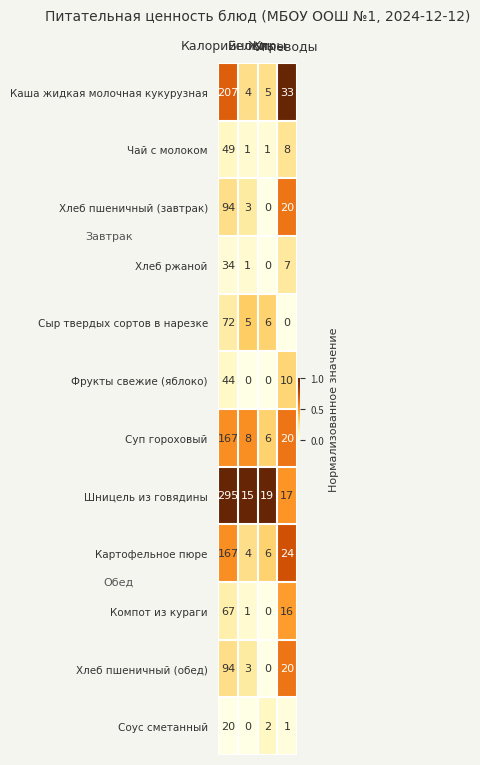

At how many categories does at least one series exceed 3?

4